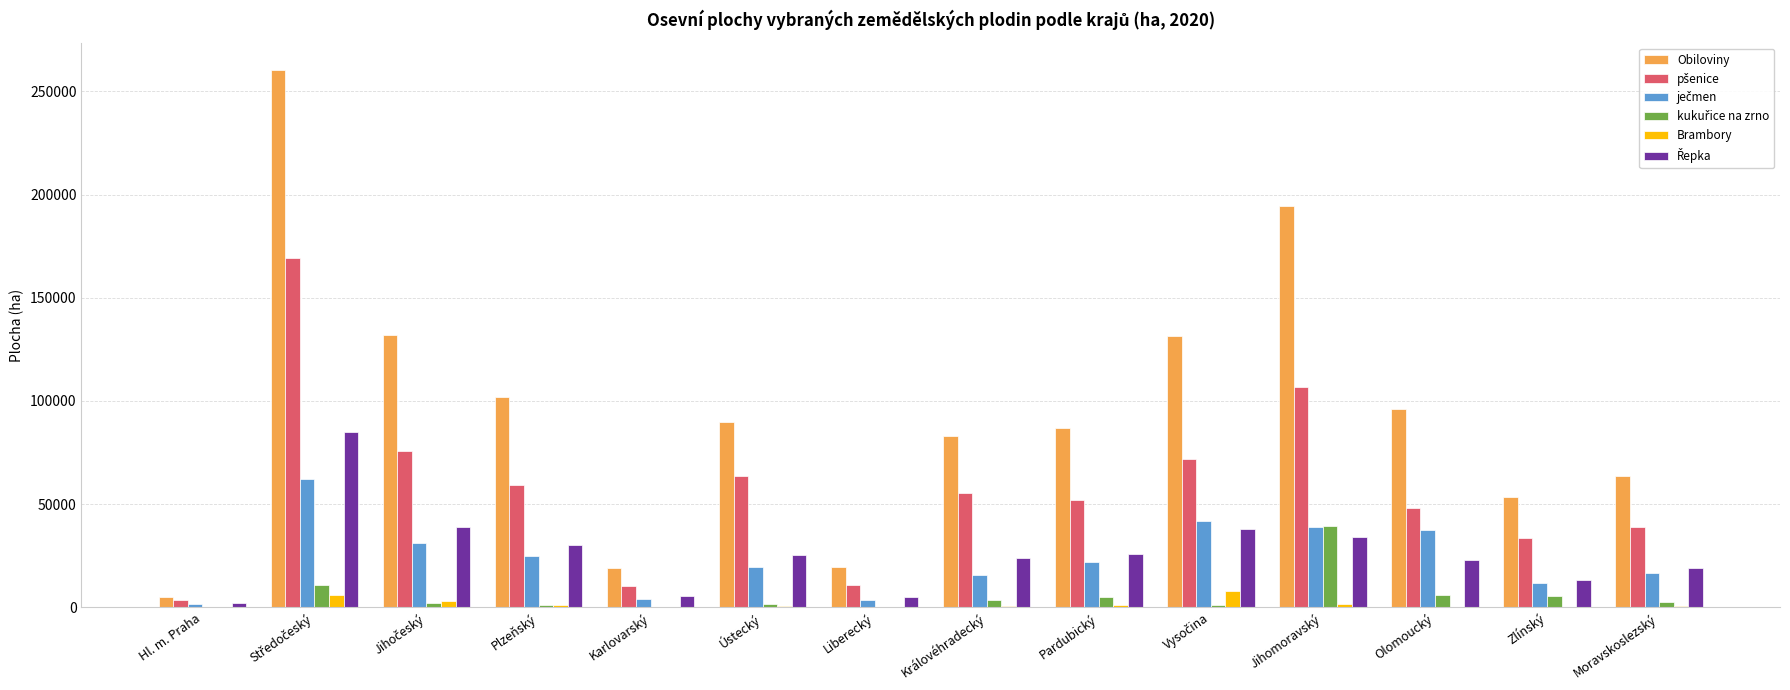

Which series changed the most between Karlovarský and Zlínský?

Obiloviny